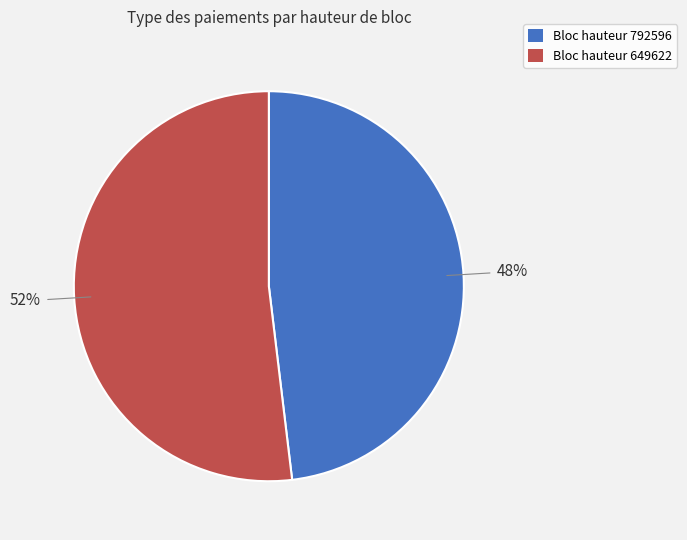

Which category has the smallest portion of the pie?

Bloc hauteur 792596